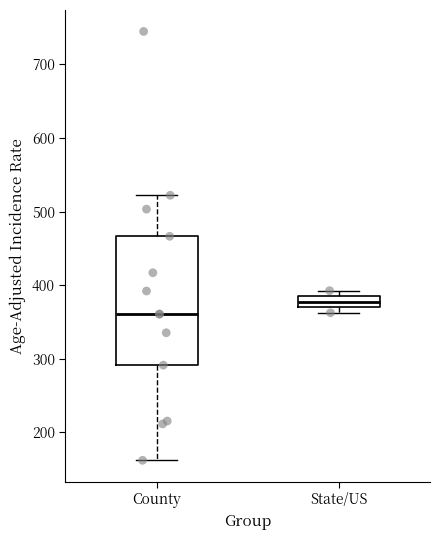

Which box has the lowest median line?

County